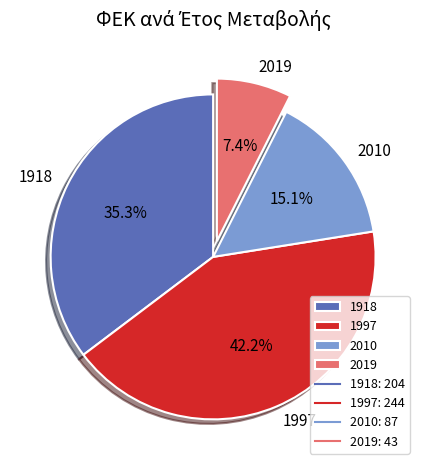

To the nearest percent, what portion does 1997 represent?

42%